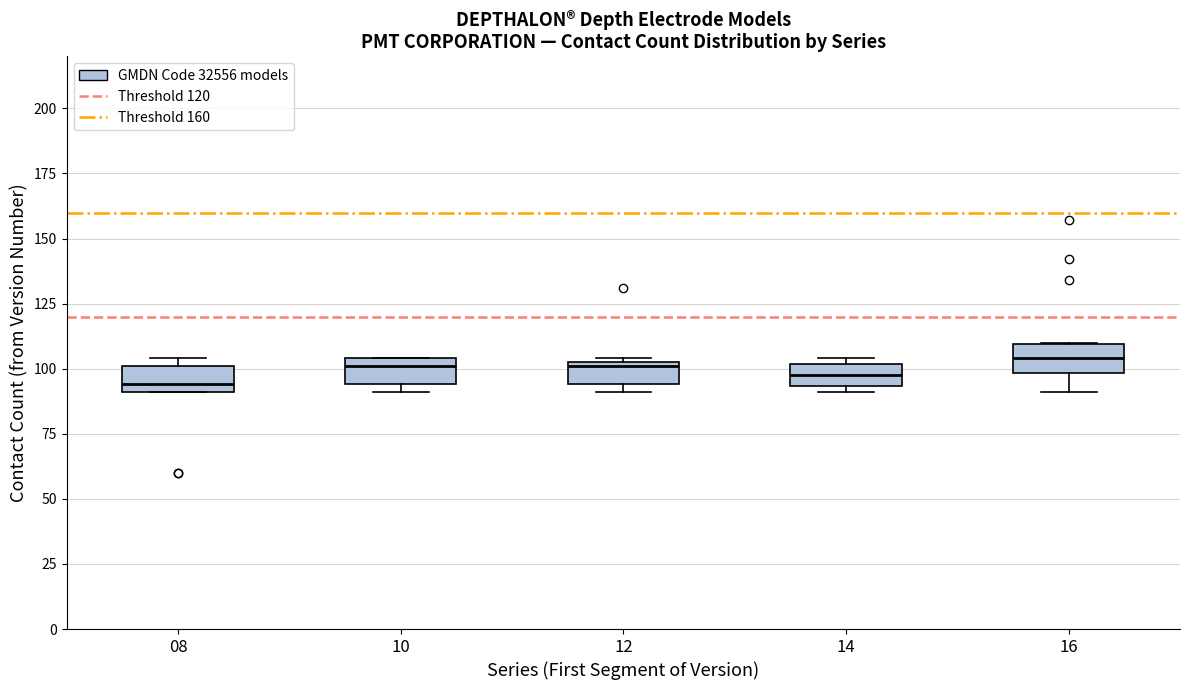

Reading left to right, read every box against the y-axis: the position of its median line, the range the box covers, and the ends of its whiskers. The values are not printed on the chart, so give them approximately, as read against the axis.

08: median 95, box 90 to 100, whiskers 90 to 105
10: median 100, box 95 to 105, whiskers 90 to 105
12: median 100, box 95 to 105, whiskers 90 to 105
14: median 100 (inside the box), box 95 to 100, whiskers 90 to 105
16: median 105, box 100 to 110, whiskers 90 to 110